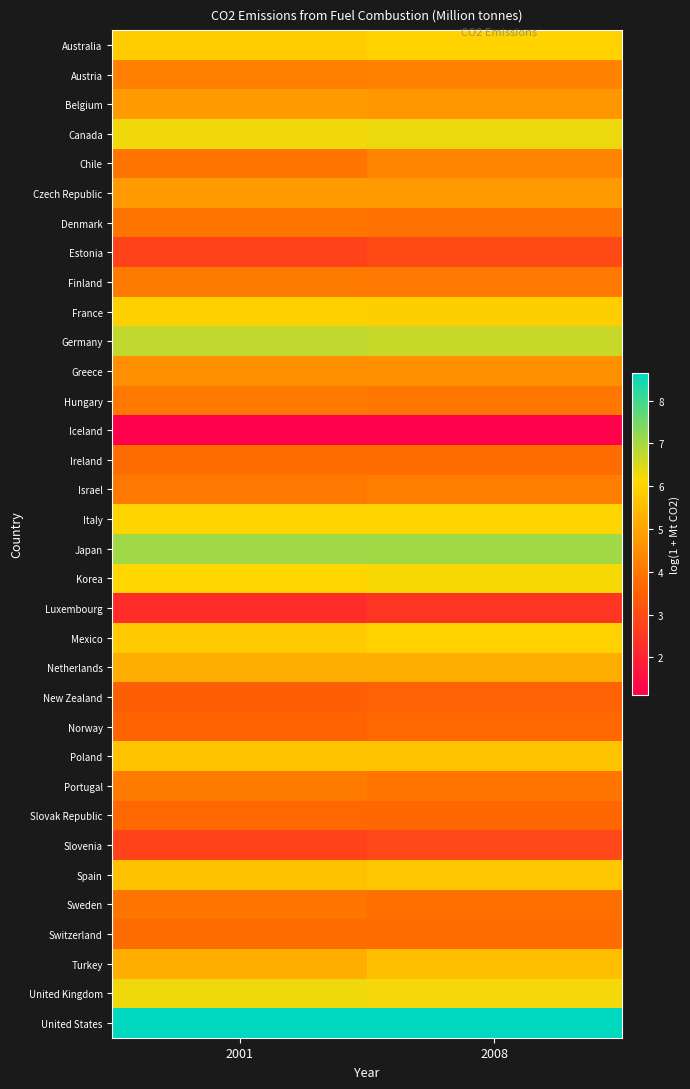

Rank the series by their maximum value, from lowest to highest.

Iceland, Luxembourg, Slovenia, Estonia, New Zealand, Norway, Slovak Republic, Switzerland, Ireland, Denmark, Sweden, Hungary, Portugal, Finland, Israel, Austria, Chile, Greece, Belgium, Czech Republic, Netherlands, Turkey, Poland, Spain, France, Australia, Mexico, Italy, Korea, United Kingdom, Canada, Germany, Japan, United States